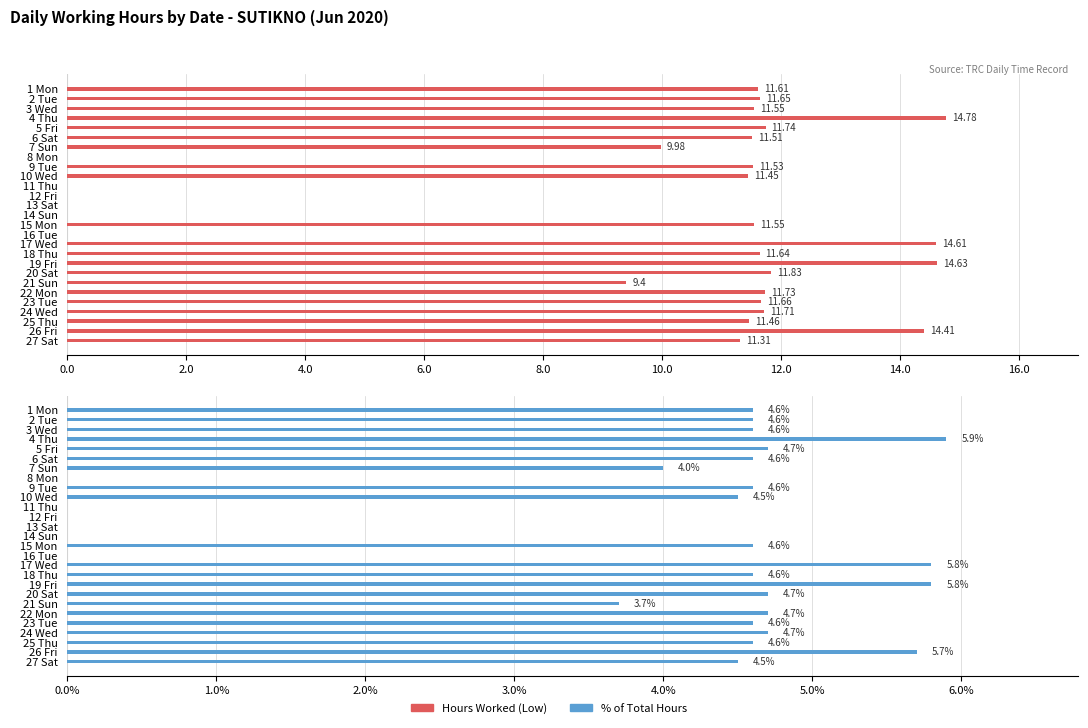

How many values in the % of Total Hours series exceed 4?

19